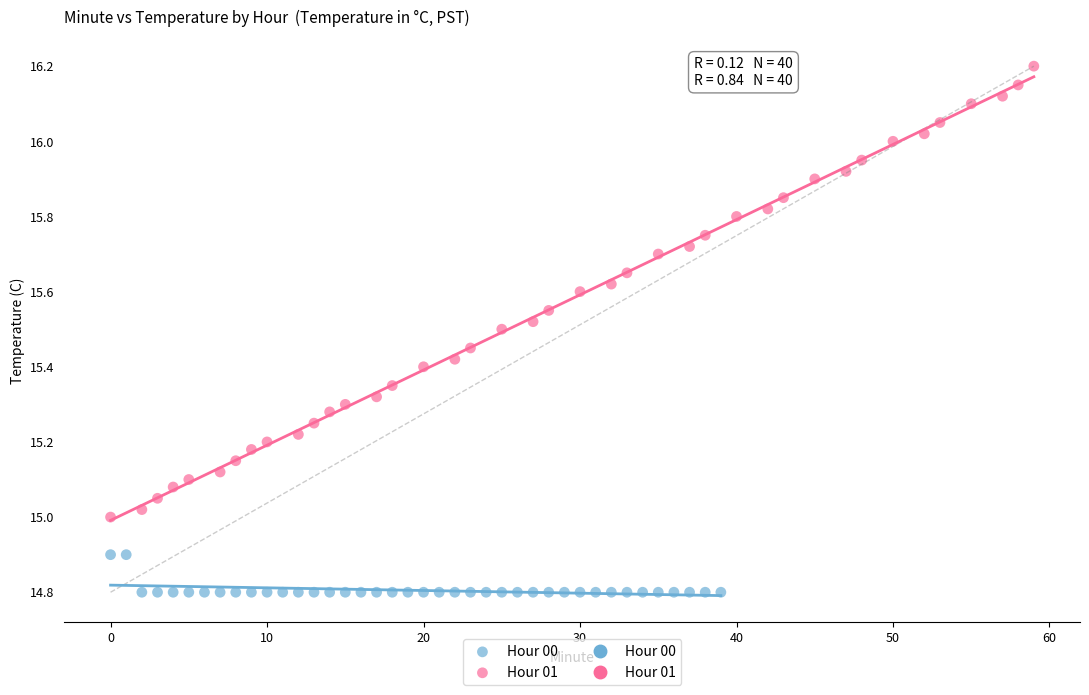

Which series has the widest spread of Y values?

Hour 01